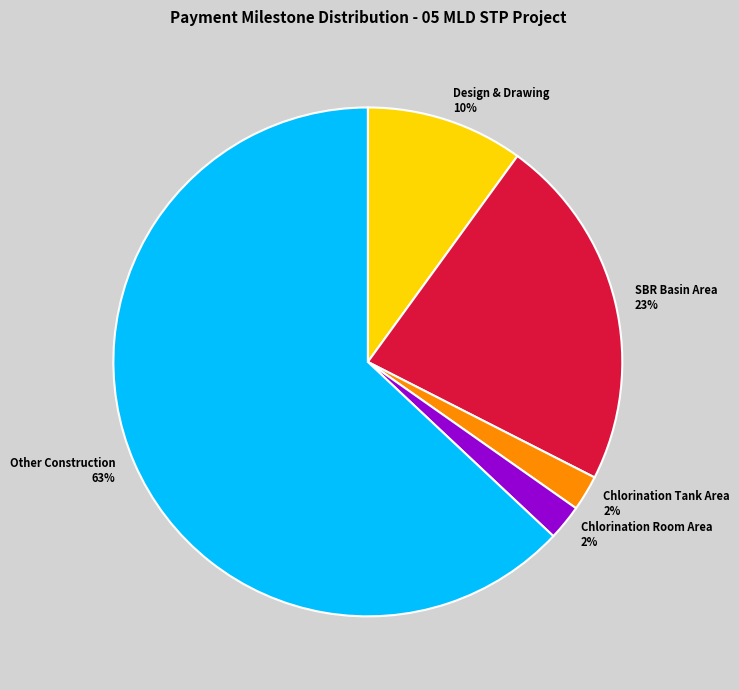

What is the ratio of the value at Other Construction to the value at Design & Drawing?

6.3